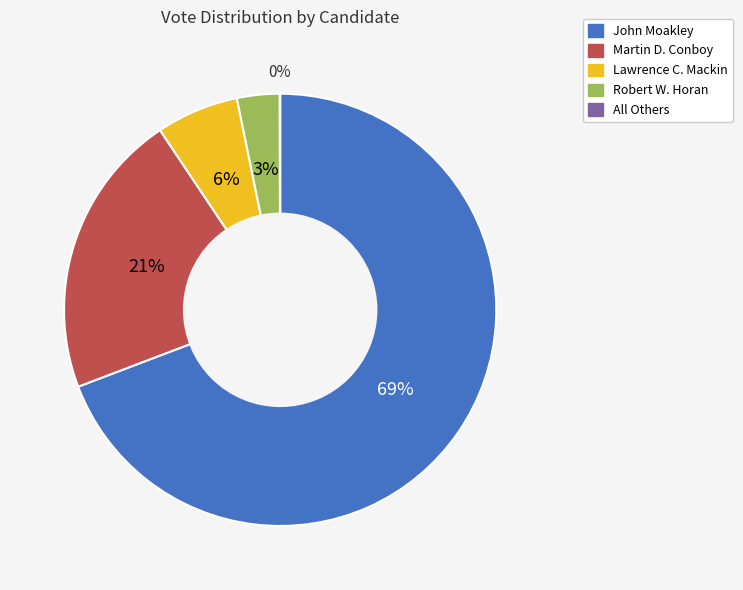

To the nearest percent, what is the average slice percentage?

20%